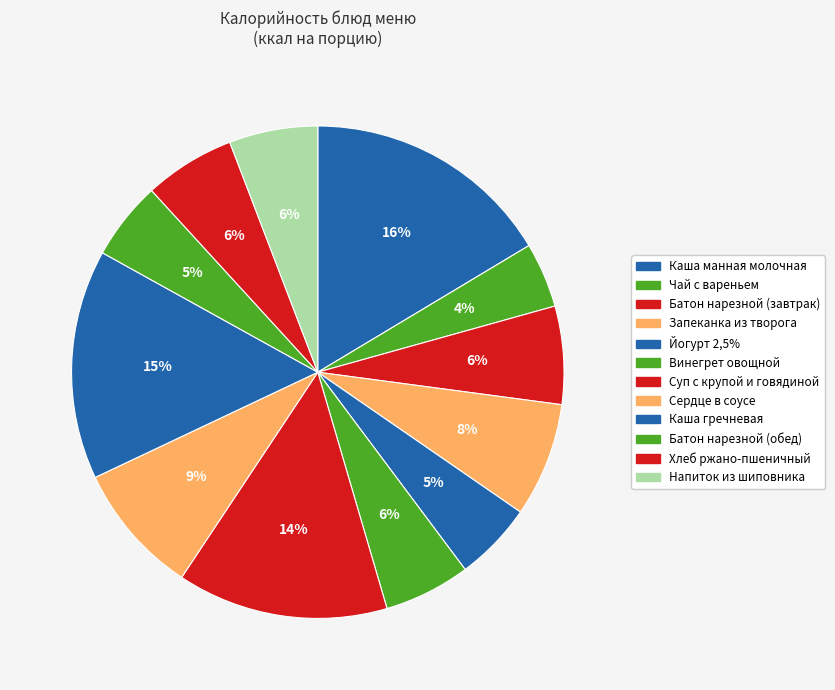

True or false: Хлеб ржано-пшеничный accounts for 1% of the total.

False